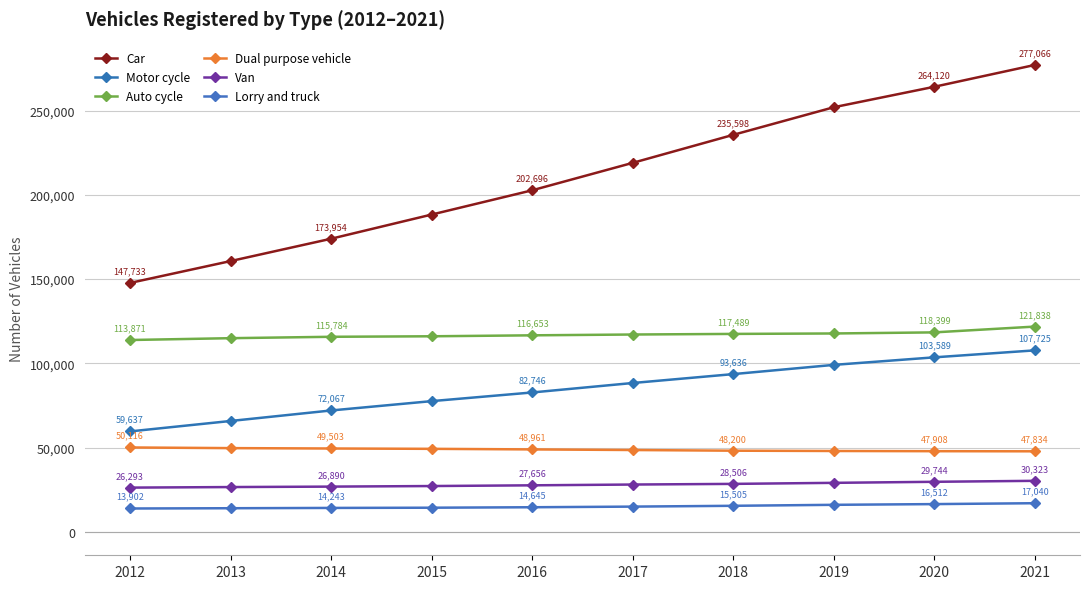

True or false: Lorry and truck has more than 1 points higher than both neighbors.

False